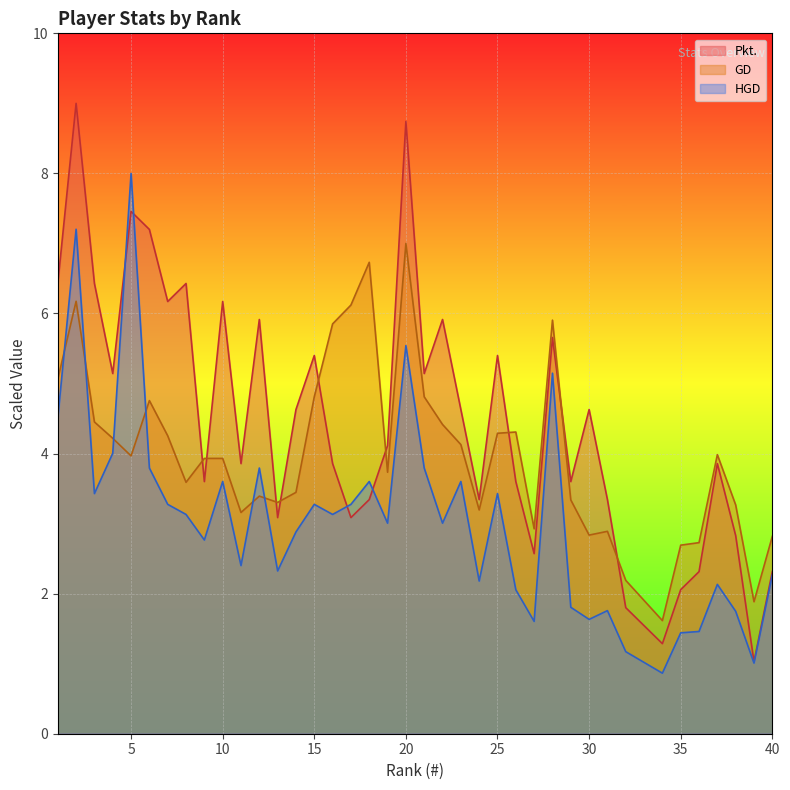

Which has a higher value, 18 or 4?

4